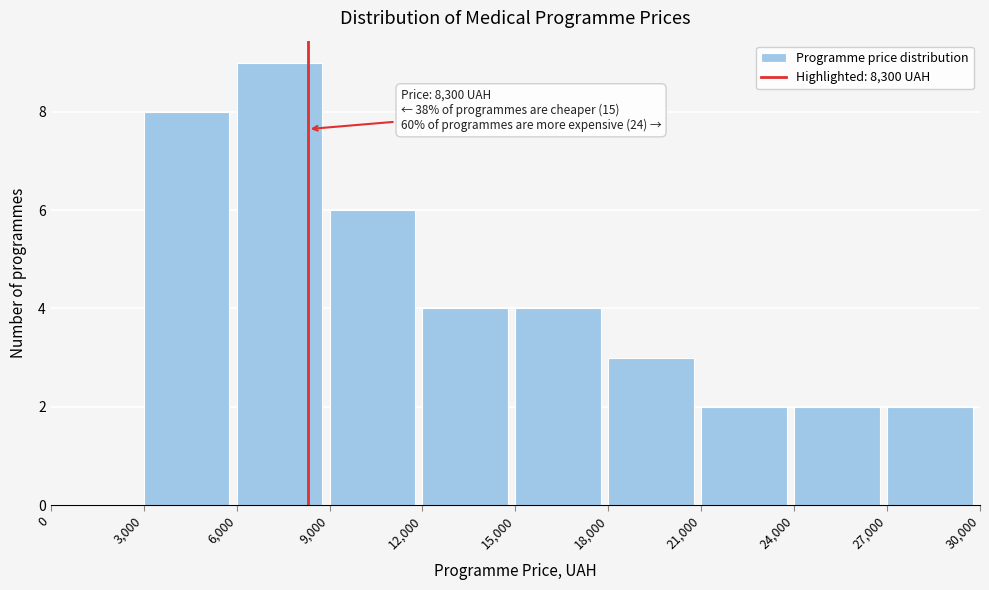

Which range on the x-axis has the tallest bar?

6,000 to 9,000